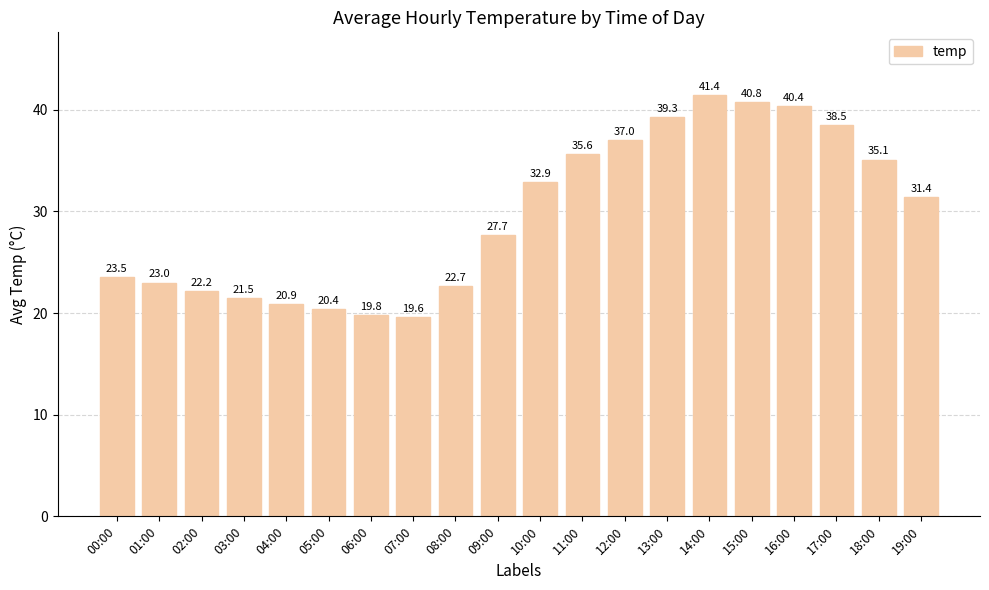

Reading left to right, list all the values displayed in this chart.

23.5	23.0	22.2	21.5	20.9	20.4	19.8	19.6	22.7	27.7	32.9	35.6	37.0	39.3	41.4	40.8	40.4	38.5	35.1	31.4